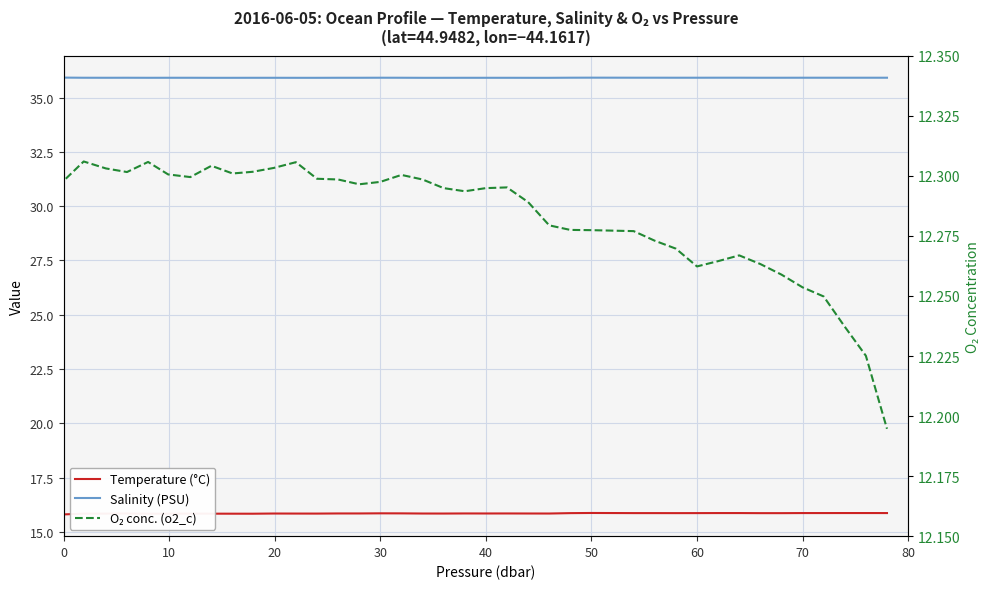

True or false: Temperature (°C) and Salinity (PSU) intersect in this chart.

False